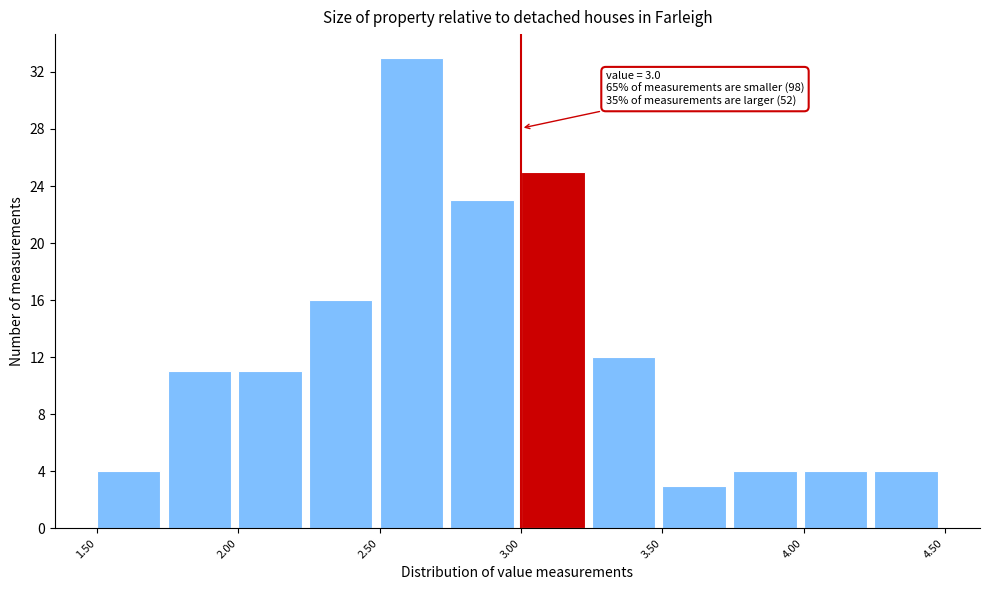

Which range on the x-axis has the tallest bar?

2.50 to 2.75